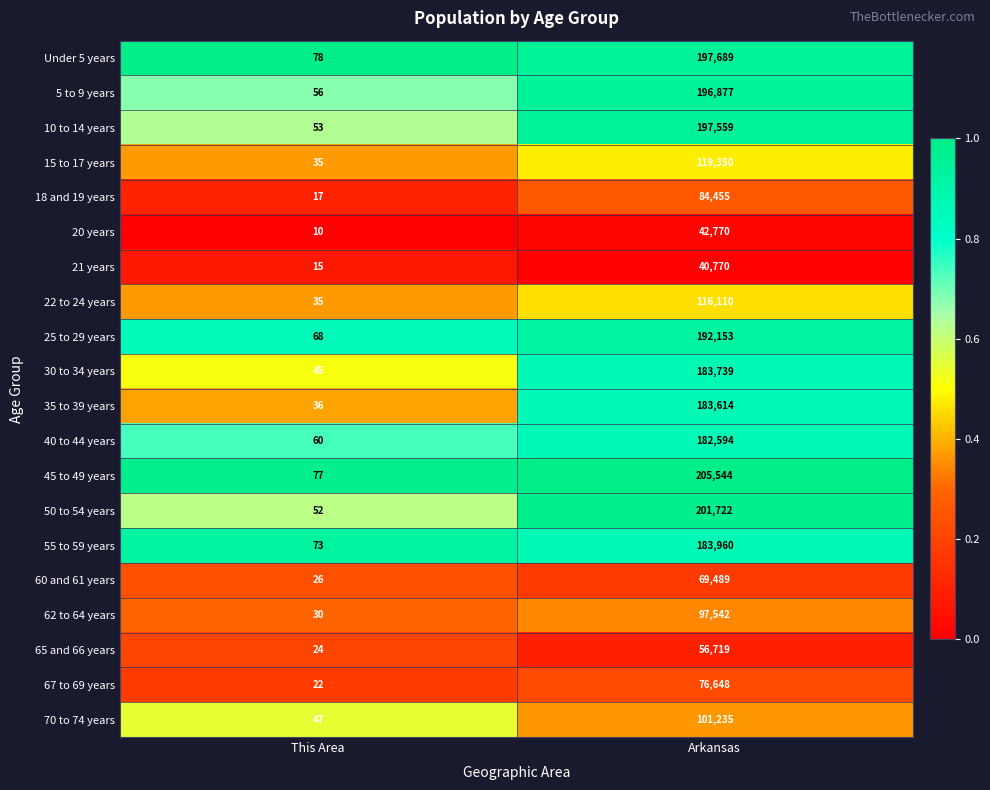

What is the approximate value of 45 to 49 years at Arkansas, to the nearest 50?

205550